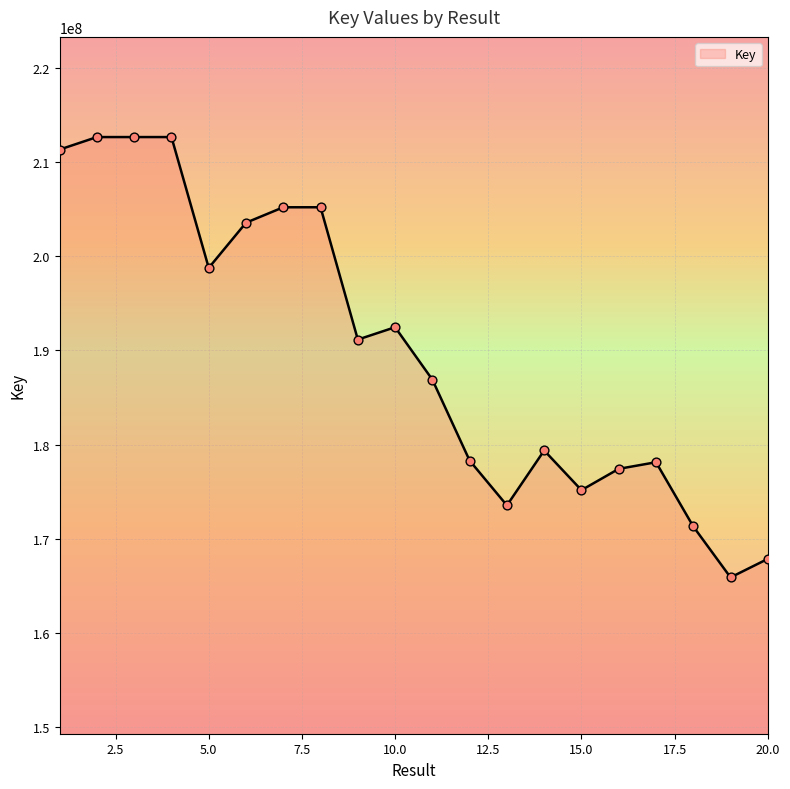

What is the difference between the maximum and minimum values?

46740191